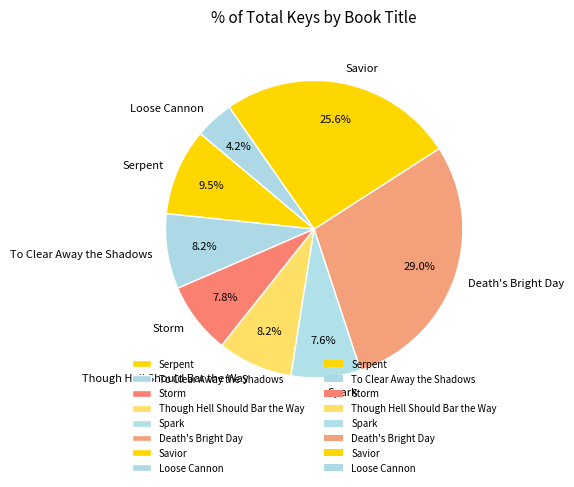

Which has a higher value, Storm or Savior?

Savior